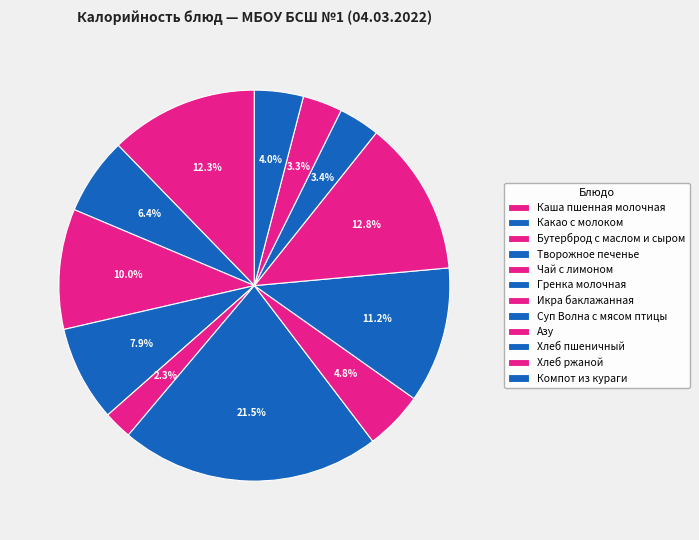

What percentage is the Какао с молоком slice, to the nearest percent?

6%